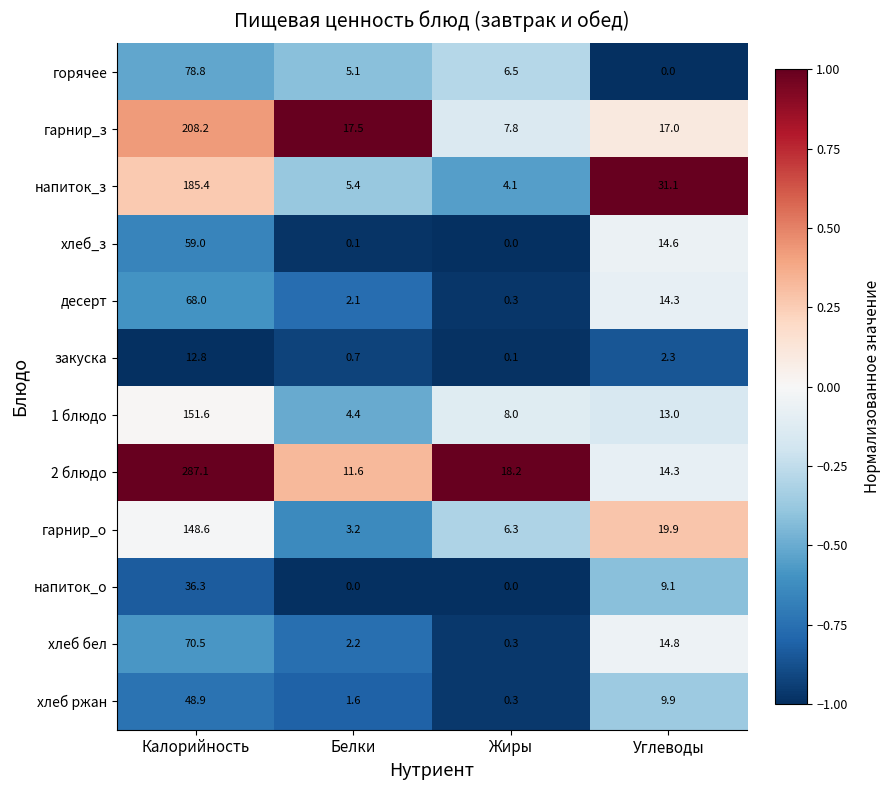

How many categories are shown in the chart?

4